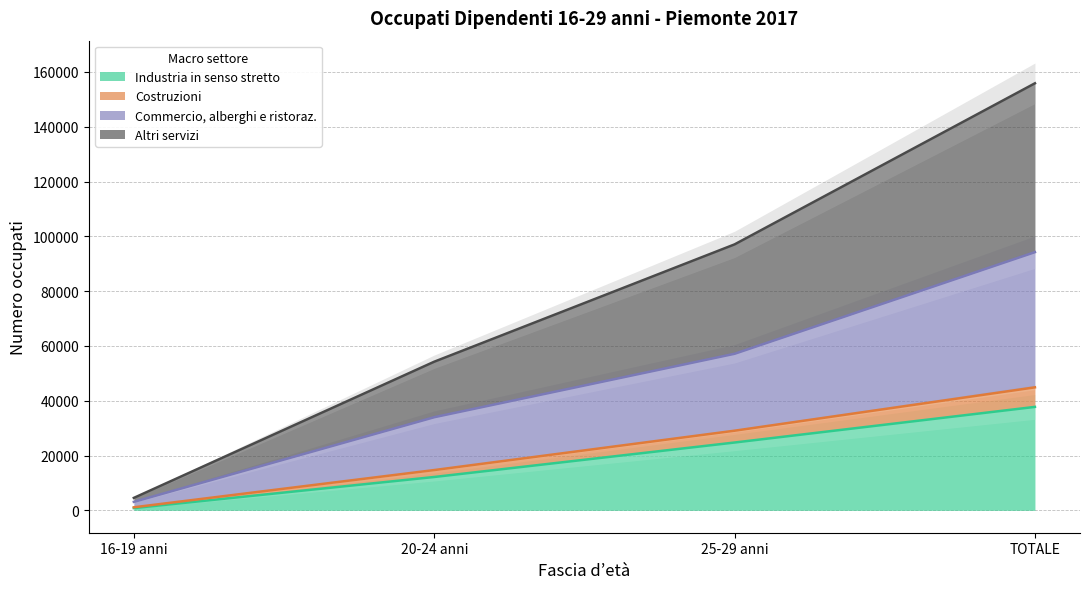

Is the value of Industria in senso stretto at 16-19 anni greater than the value of Costruzioni at TOTALE?

No